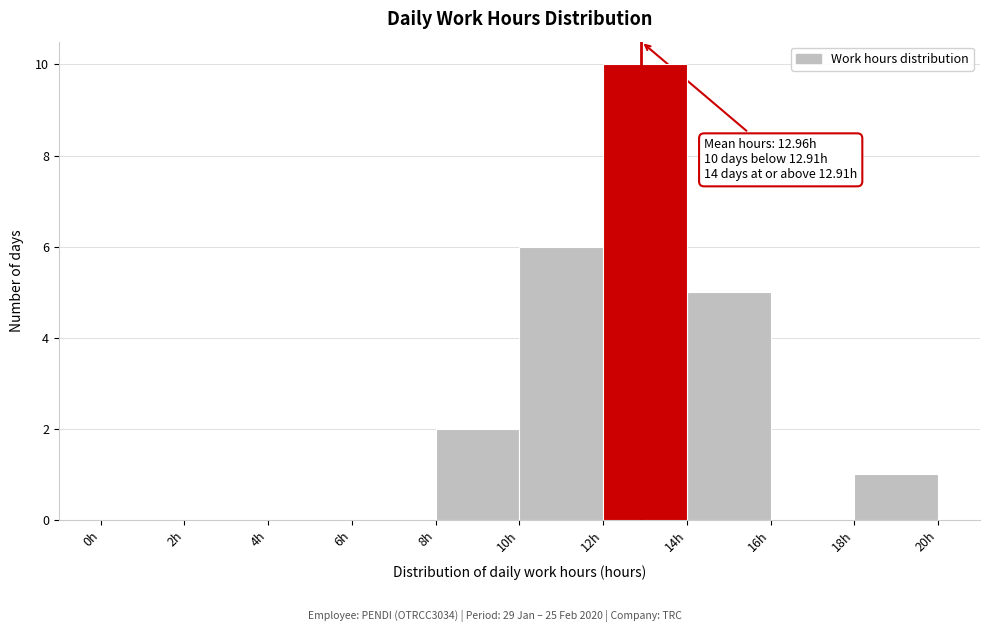

Which range on the x-axis has the tallest bar?

12 to 14